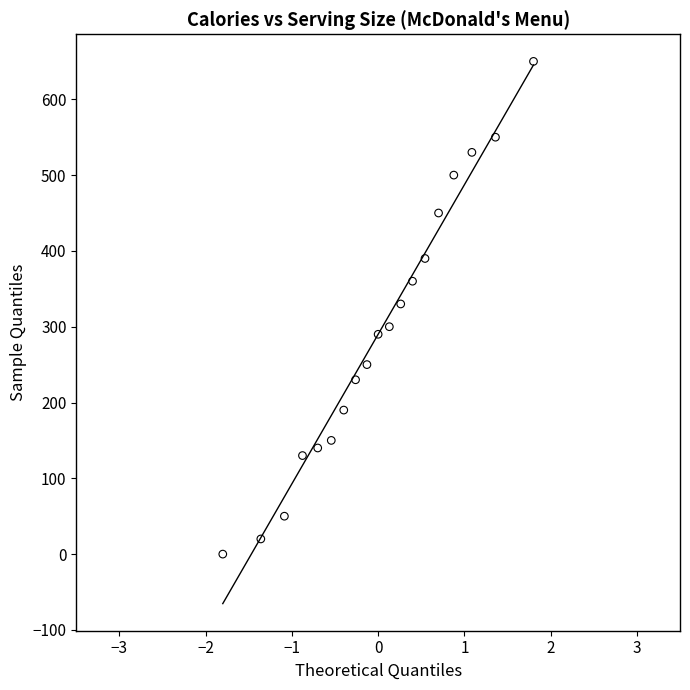

What is the range of Y values (max minus min)?

650